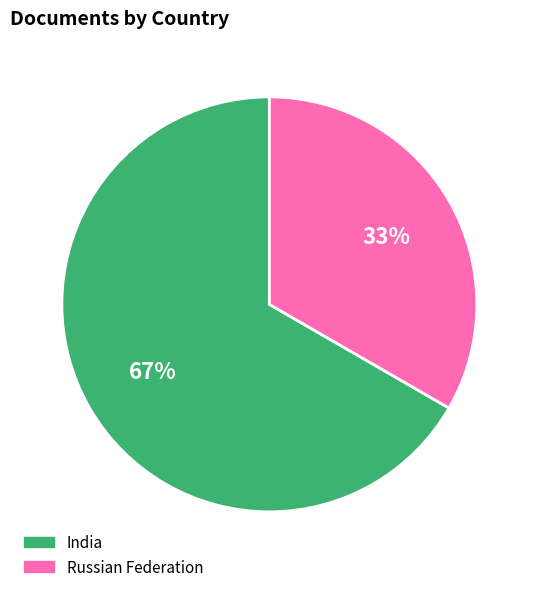

What percentage is the India slice, to the nearest percent?

67%